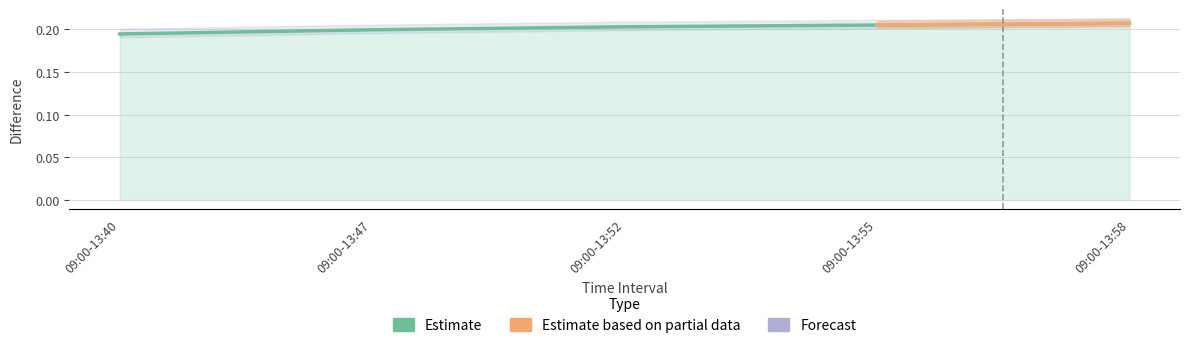

True or false: there are more than 0 points higher than both neighbors.

False